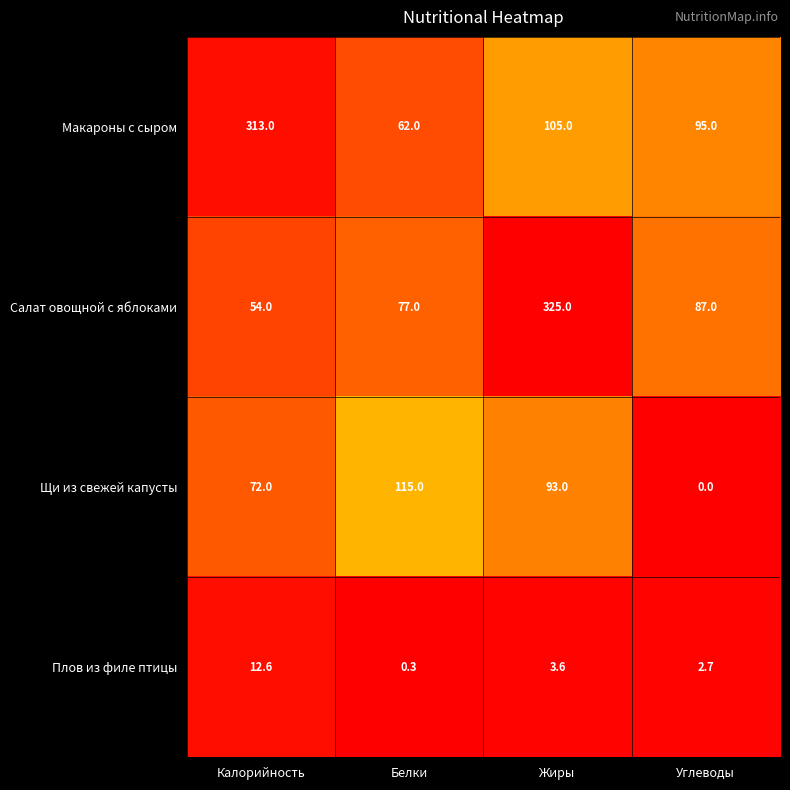

Which series has the largest range (max minus min)?

Салат овощной с яблоками